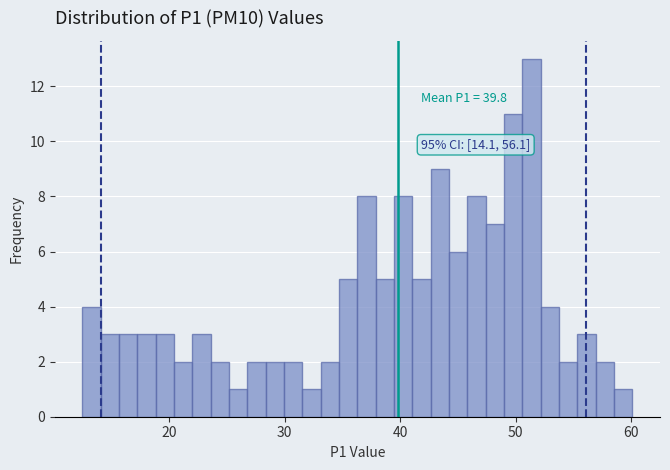

Around what value on the x-axis is the tallest bar? Give the approximate position of its centre, as read against the axis.

51